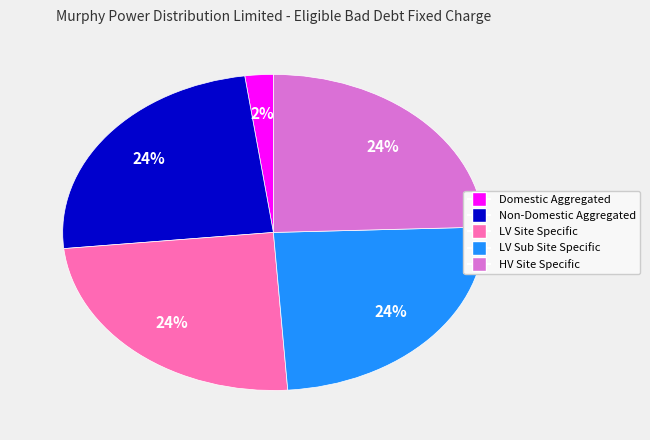

Combined, do Domestic Aggregated and LV Site Specific account for over 50%?

No